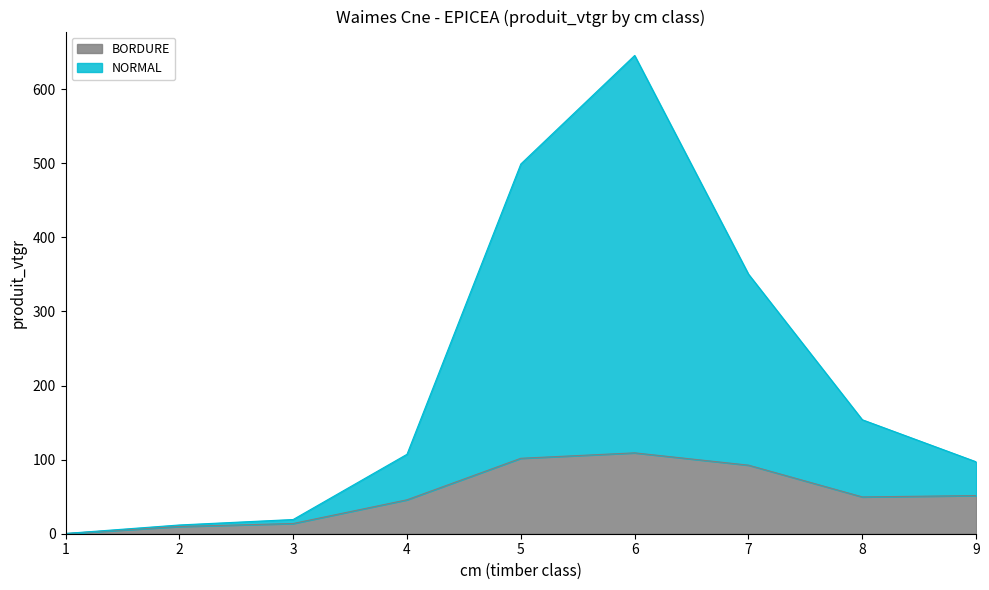

What is the maximum value for BORDURE?

109.2